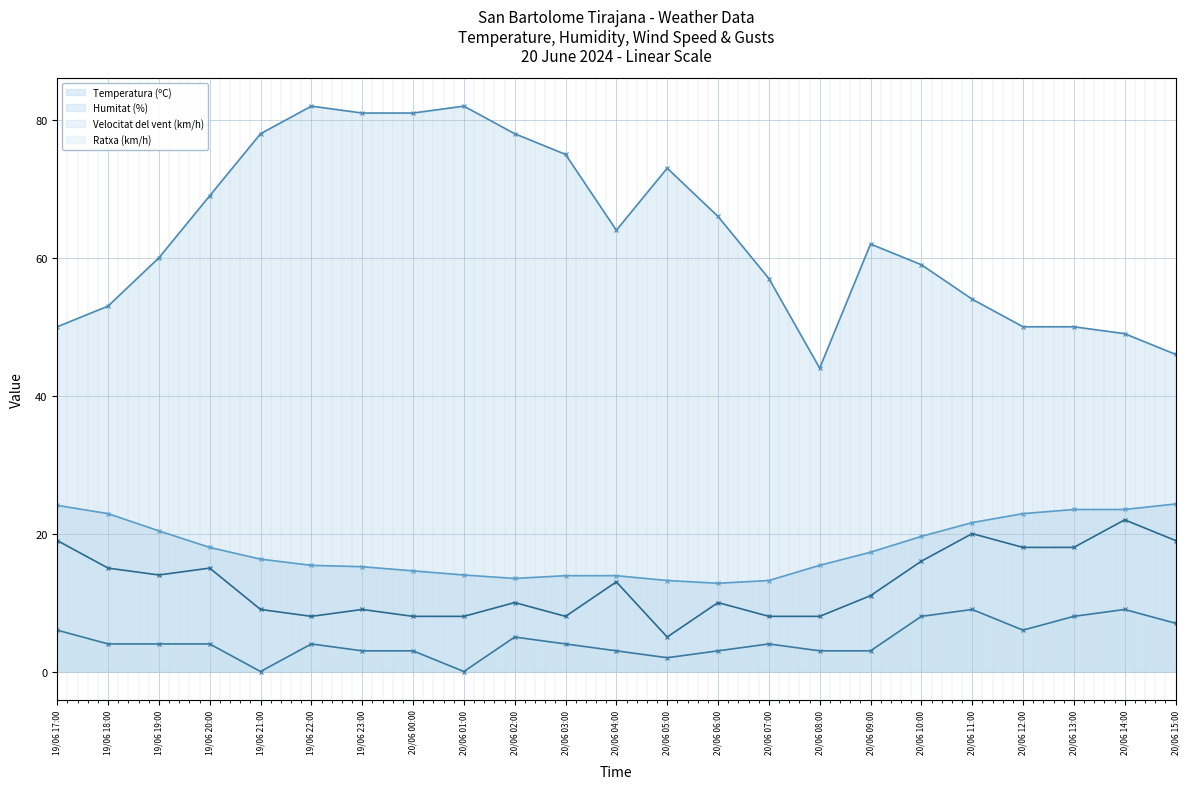

Is the value of Humitat (%) at 20/06 03:00 greater than the value of Velocitat del vent (km/h) at 20/06 04:00?

Yes